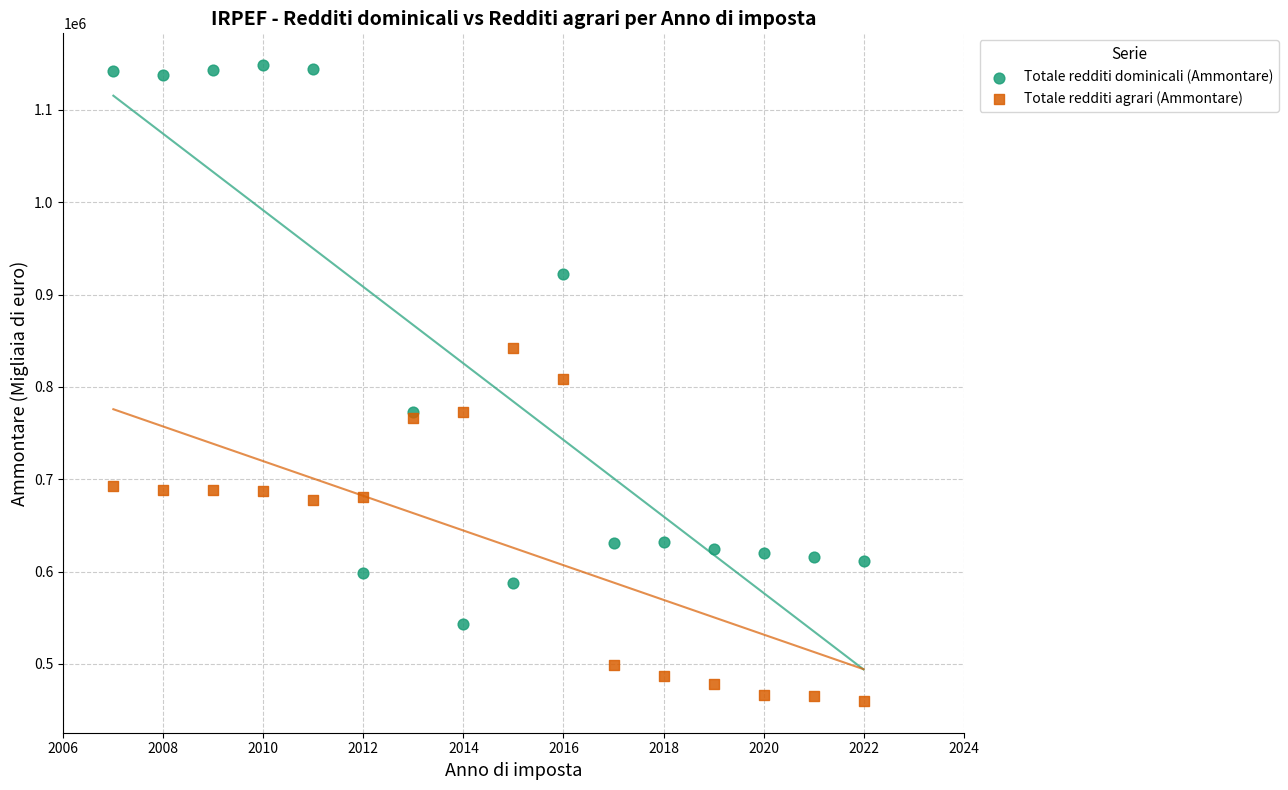

Which series reaches the minimum Y coordinate?

Totale redditi agrari (Ammontare)